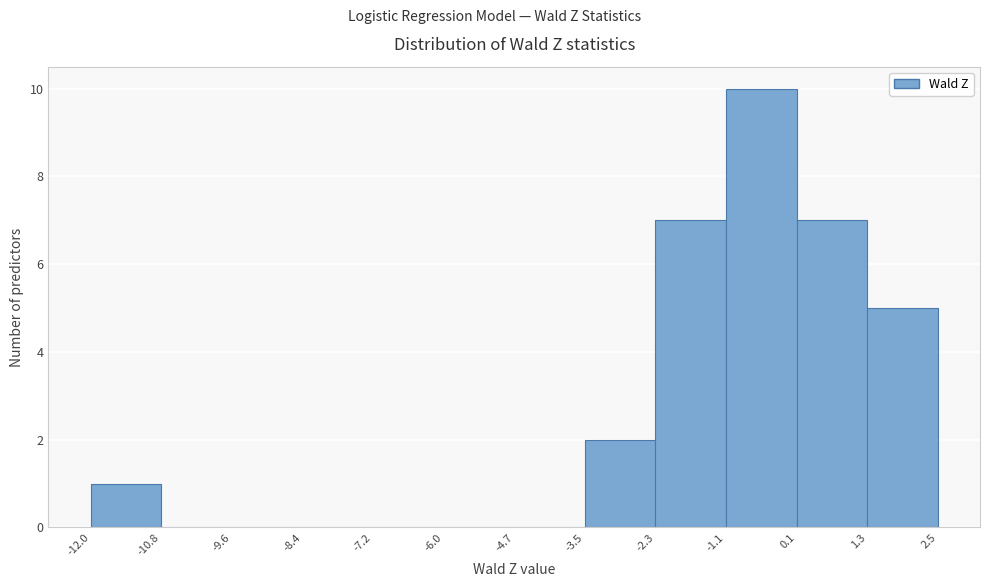

Reading left to right, list every bar in this chart as the range it spans on the x-axis followed by its height. The values are not printed on the chart, so give them approximately, as read against the axis.

-12.0 to -10.8: 1
-10.8 to -9.6: 0
-9.6 to -8.4: 0
-8.4 to -7.2: 0
-7.2 to -6.0: 0
-6.0 to -4.7: 0
-4.7 to -3.5: 0
-3.5 to -2.3: 2
-2.3 to -1.1: 7
-1.1 to 0.1: 10
0.1 to 1.3: 7
1.3 to 2.5: 5